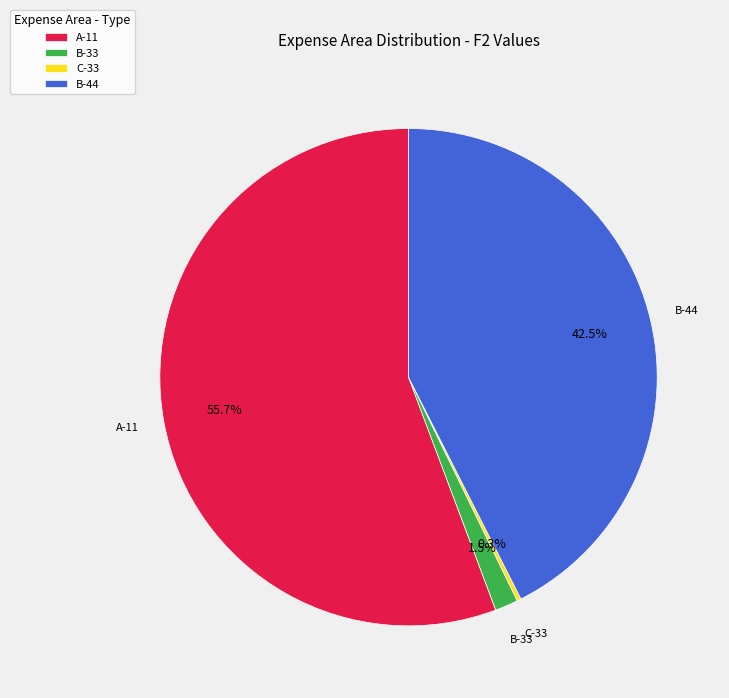

To the nearest percent, what is the difference between the largest and smallest slice percentages?

55%